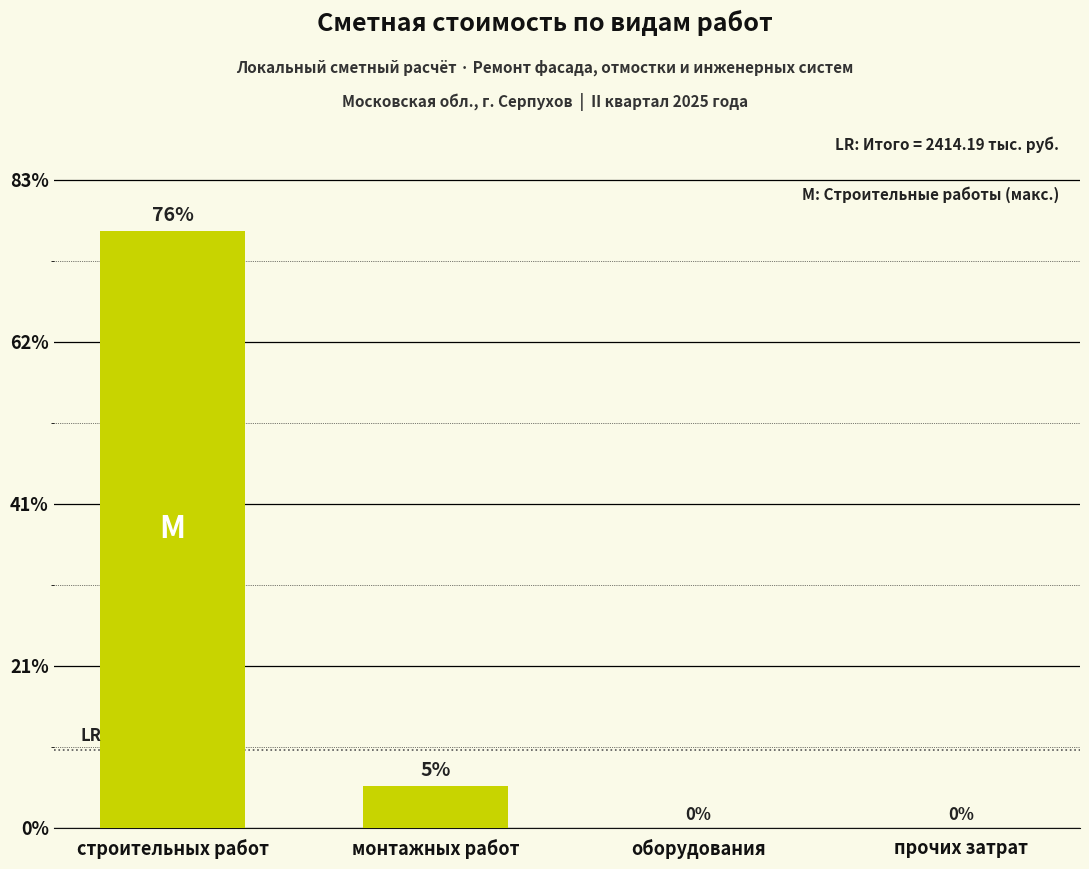

Which category has the highest value across all series?

строительных работ